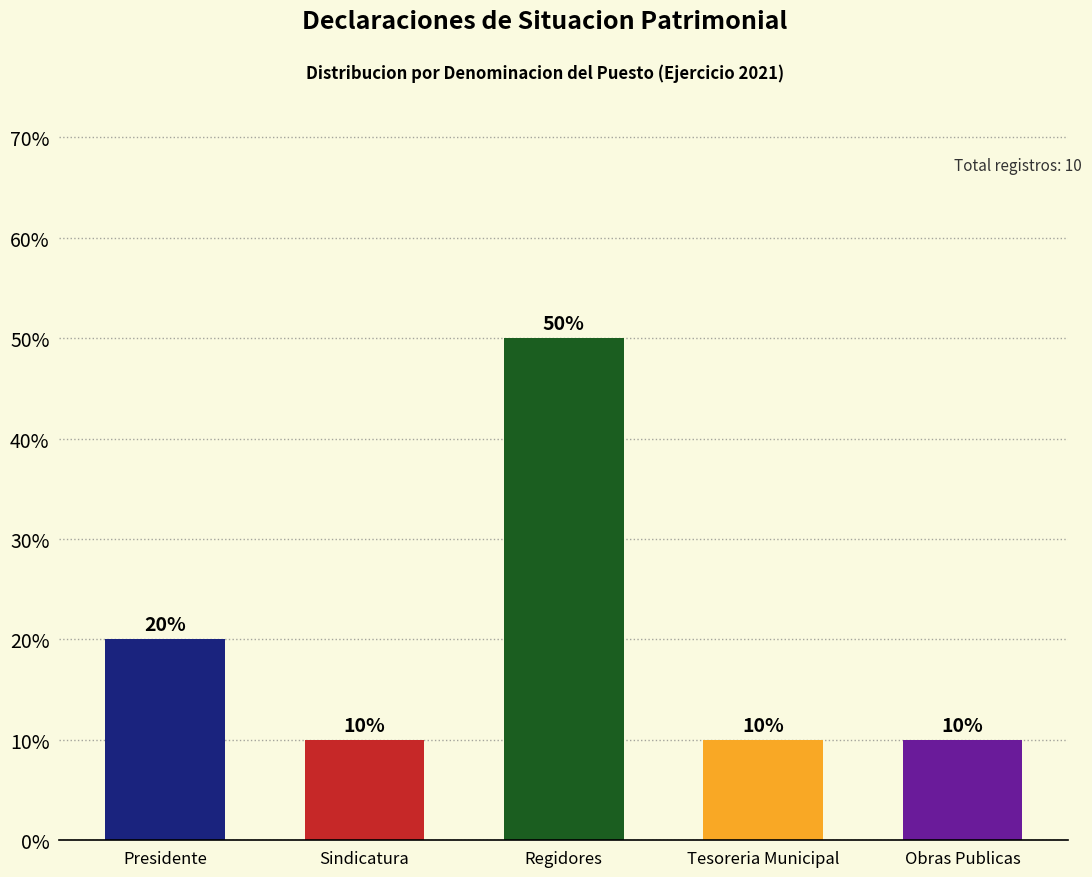

Approximately how many times larger is the value at Sindicatura compared to Obras Publicas?

1.0